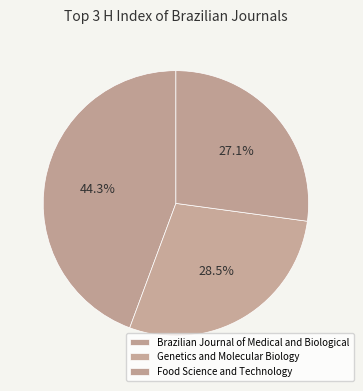

To the nearest percent, what is the difference between the Genetics and Molecular Biology and Food Science and Technology slice percentages?

1%